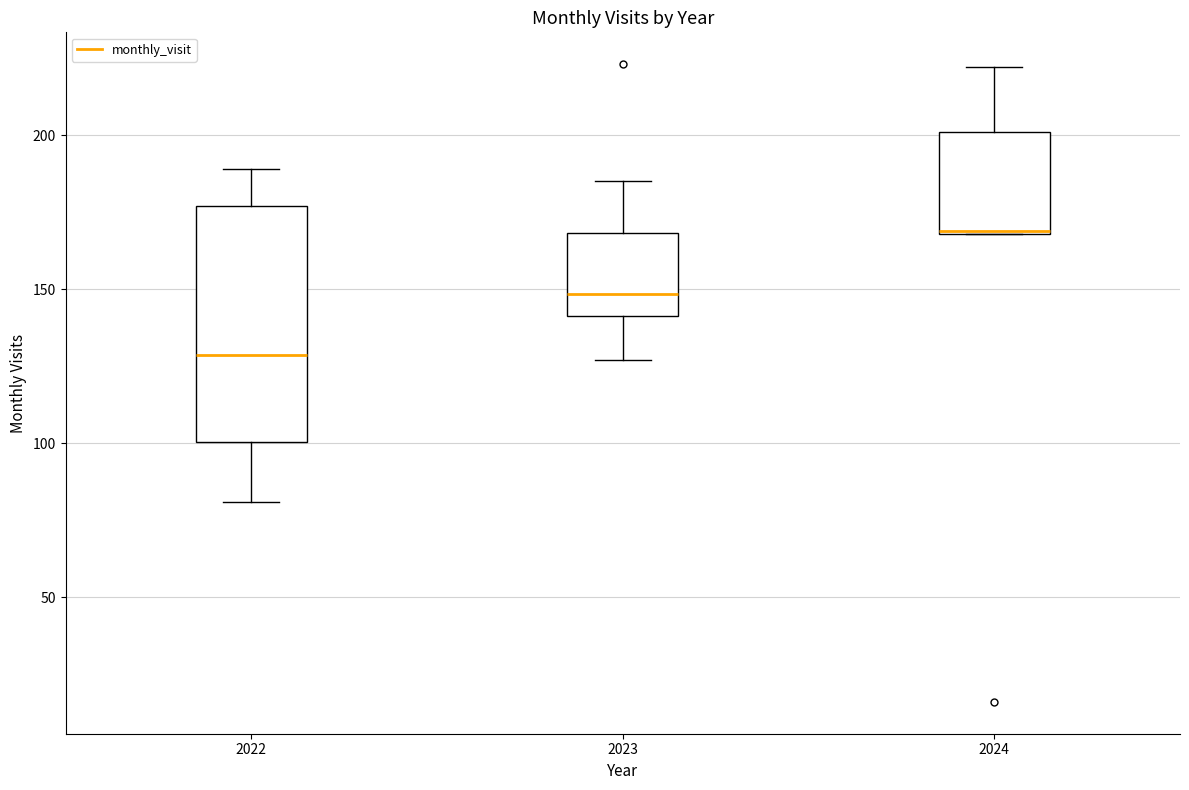

Reading left to right, transcribe this box plot: for each box, give where its median line is, the range the box spans, and where its two whiskers end, as read against the y-axis. The values are not printed on the chart, so give them approximately, as read against the axis.

2022: median 130, box 100 to 175, whiskers 80 to 190
2023: median 150, box 140 to 170, whiskers 125 to 185
2024: median 170, box 170 to 200, whiskers 170 to 220